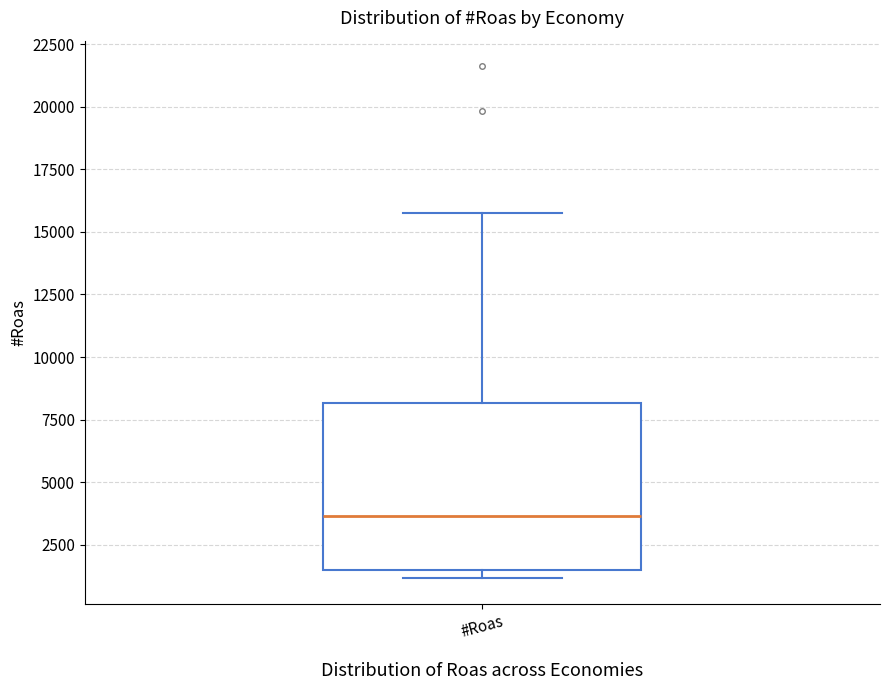

Transcribe this box plot: give where the median line is, the range the box spans, and where the two whiskers end, as read against the y-axis. The values are not printed on the chart, so give them approximately, as read against the axis.

median 3500, box 1500 to 8000, whiskers 1000 to 15500